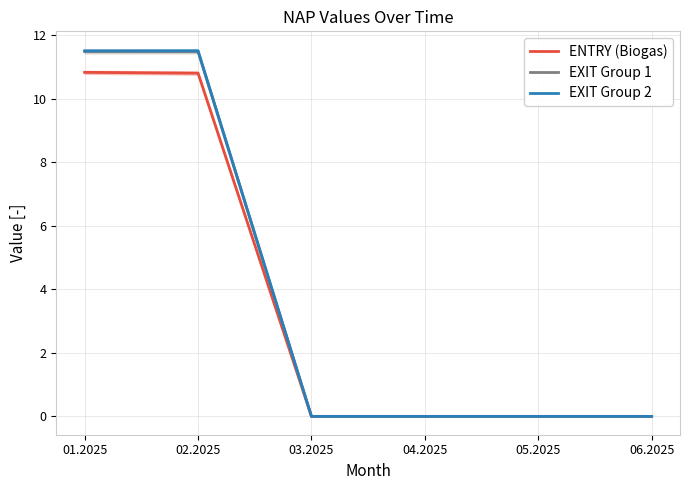

How many values in the ENTRY (Biogas) series exceed 0?

2